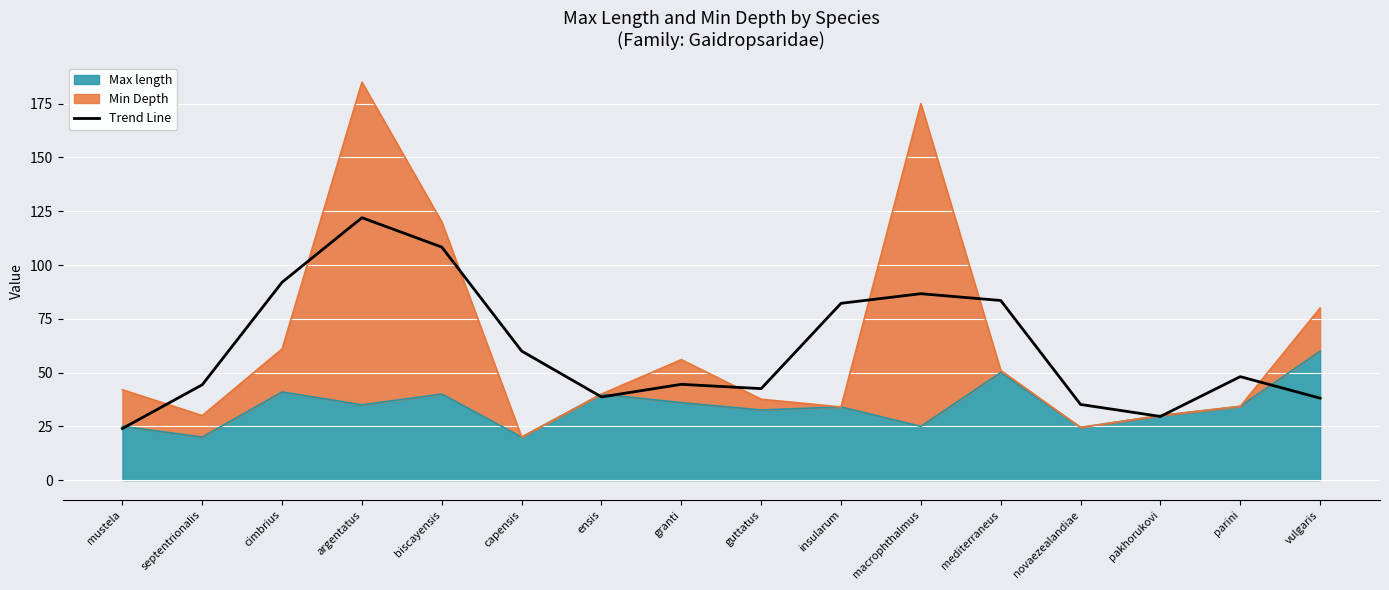

Reading left to right, list all the values displayed in this chart.

mustela=24.0	septentrionalis=44.3	cimbrius=92.0	argentatus=122.0	biscayensis=108.3	capensis=60.0	ensis=38.7	granti=44.5	guttatus=42.5	insularum=82.2	macrophthalmus=86.7	mediterraneus=83.5	novaezealandiae=35.2	pakhorukovi=29.6	parini=48.1	vulgaris=38.1